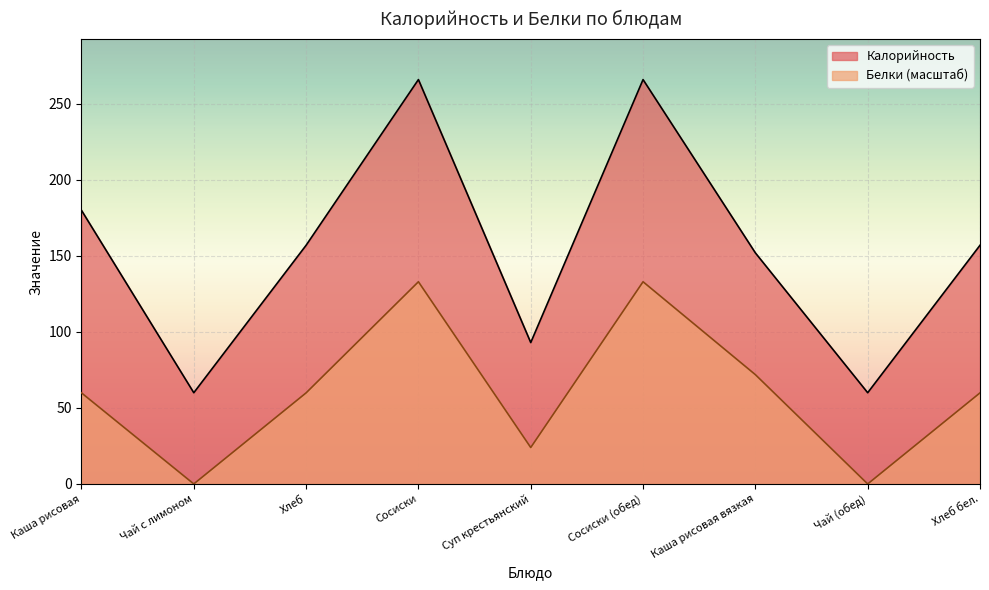

Rank the series at Сосиски from lowest to highest value.

Белки (масштаб), Калорийность